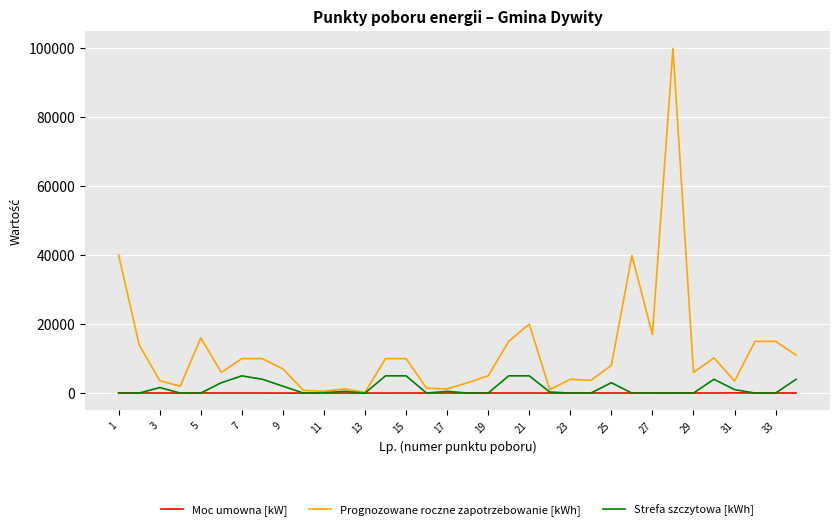

Rank the series by their maximum value, from lowest to highest.

Moc umowna [kW], Strefa szczytowa [kWh], Prognozowane roczne zapotrzebowanie [kWh]